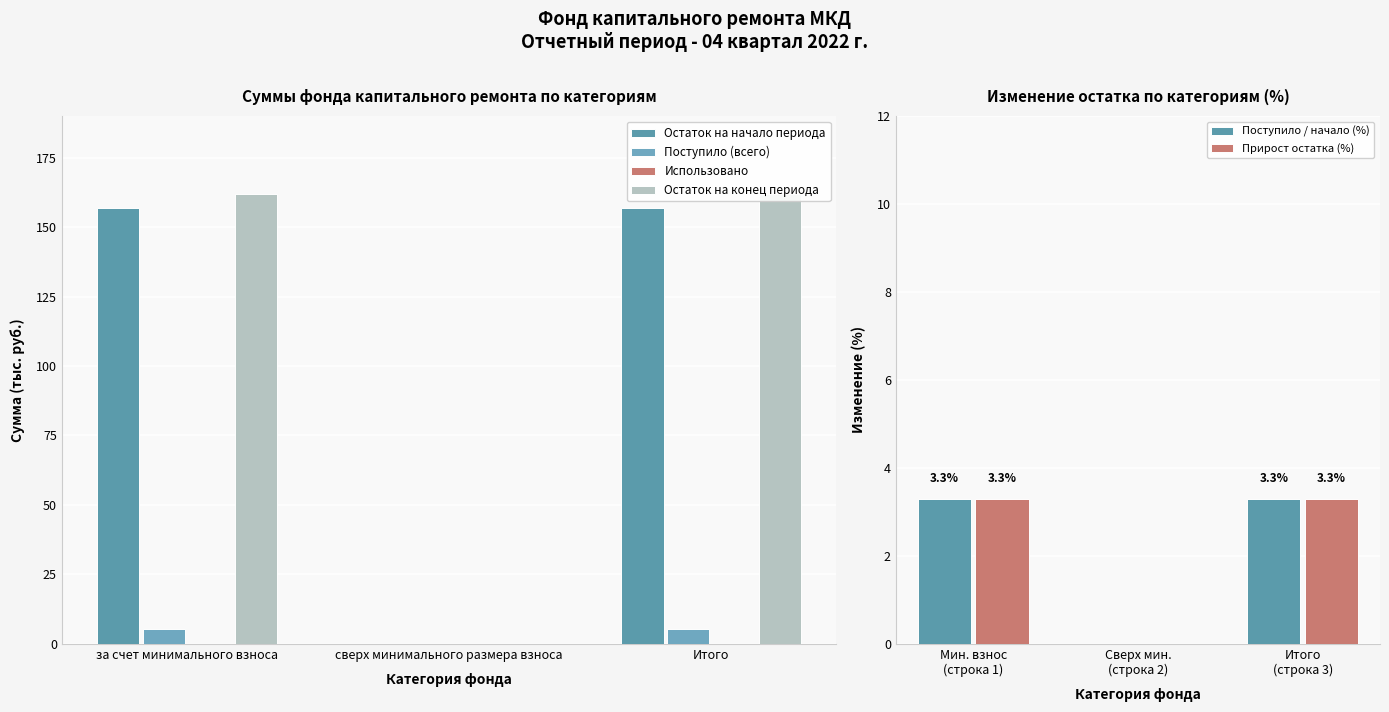

Where is Прирост остатка (%) nearest to the value 1?

Сверх мин.
(строка 2)